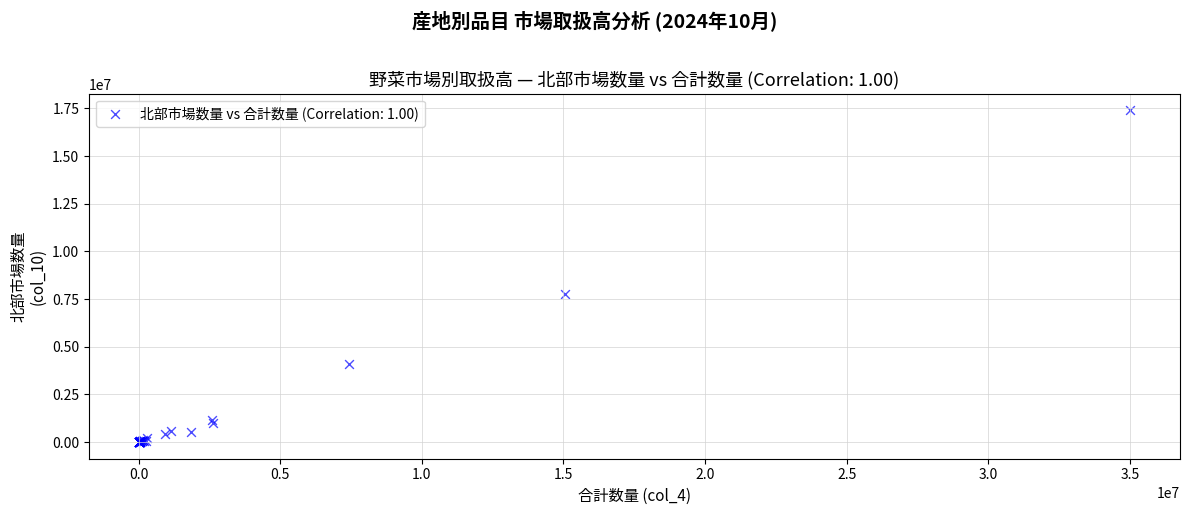

What Y value in the scatter plot is closest to 8700089?

7747631